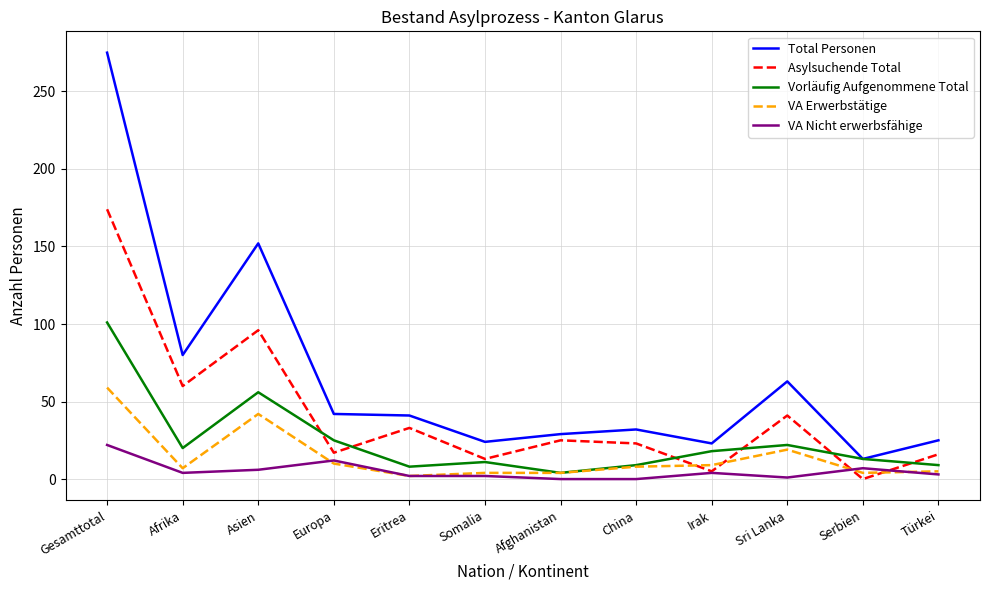

What is the difference between the maximum and minimum values in the Total Personen series?

262